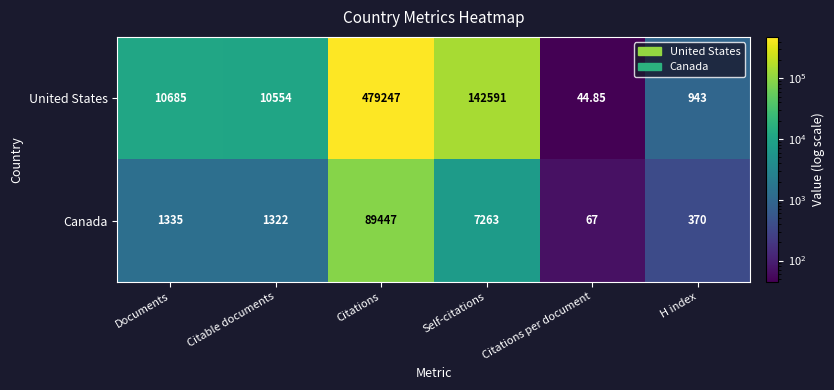

At which category does the chart reach its peak across all series?

Citations